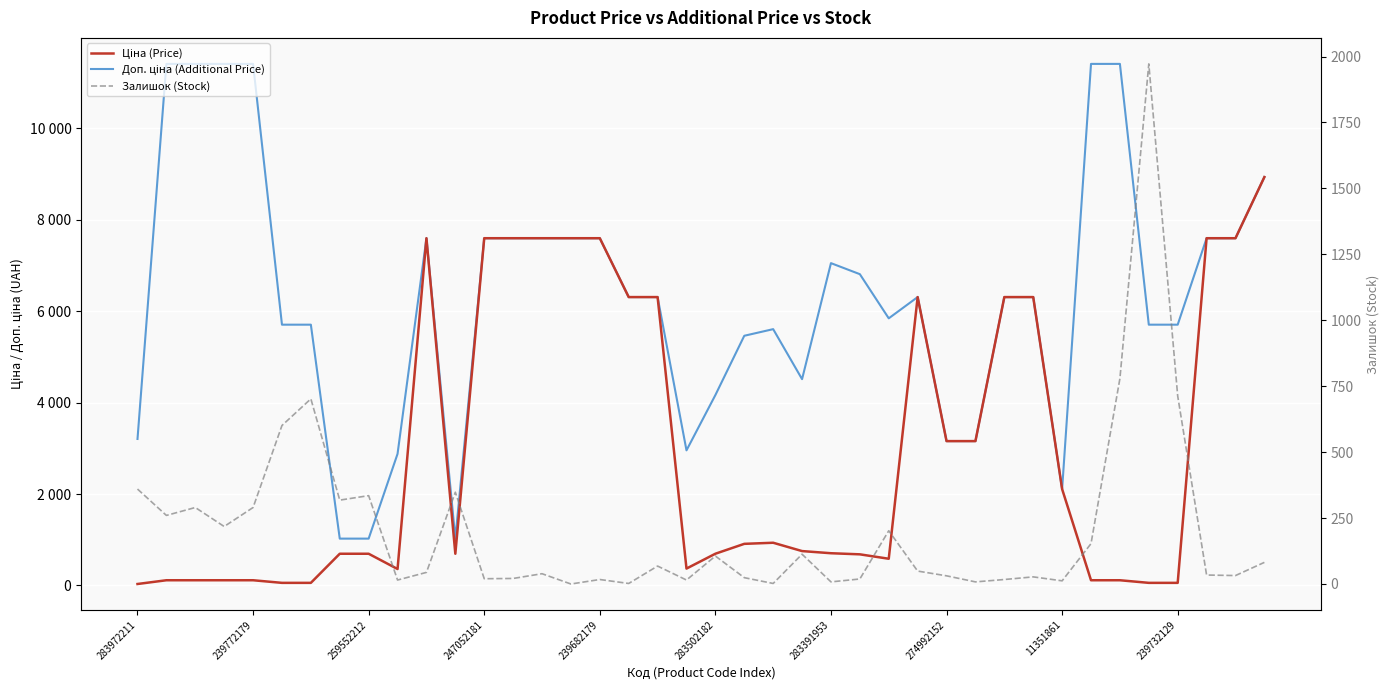

At which label does Ціна (Price) first exceed 752?

10